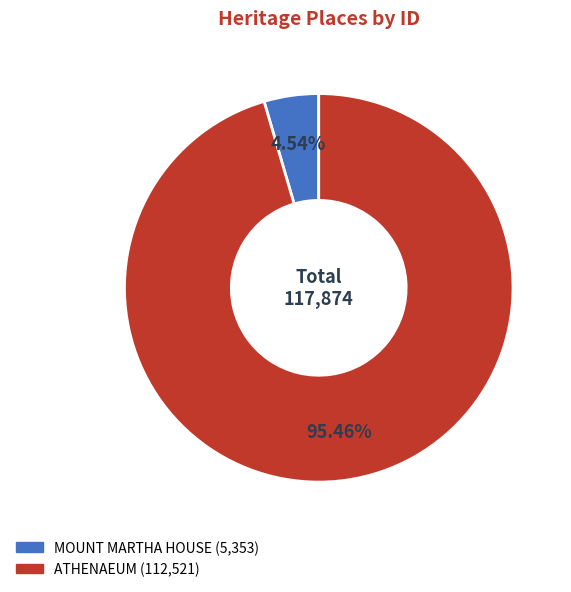

Do ATHENAEUM and MOUNT MARTHA HOUSE together represent more than half of the pie?

Yes